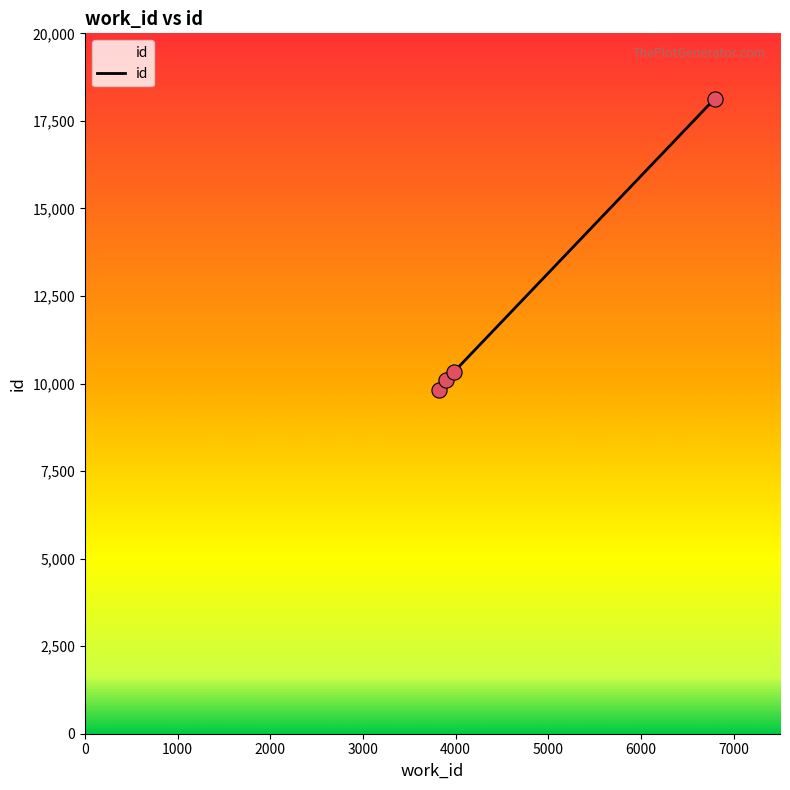

What is the greatest value displayed?

18131